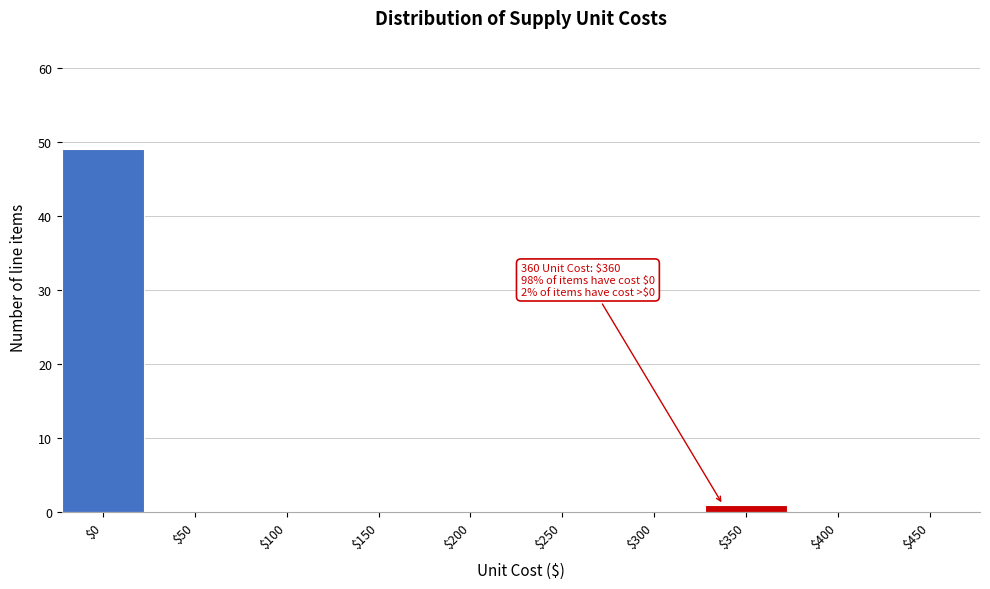

What is the sum of all values?

50